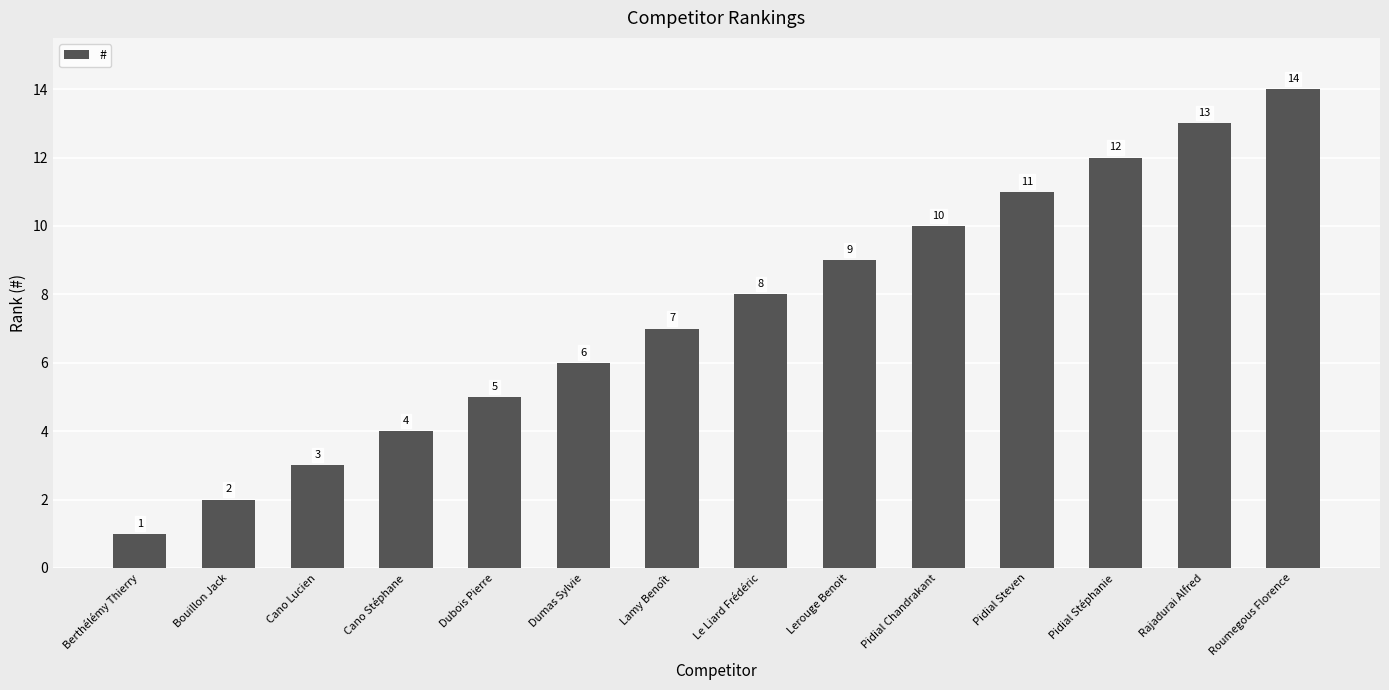

Is it true that the value at Rajadurai Alfred is 7?

False